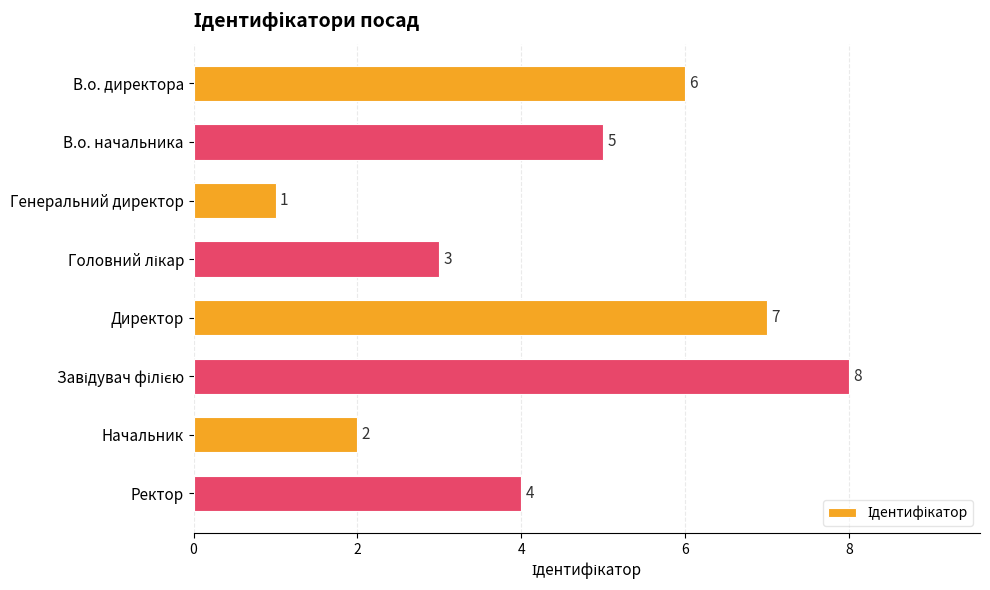

Is it true that the value at В.о. начальника is 9?

False